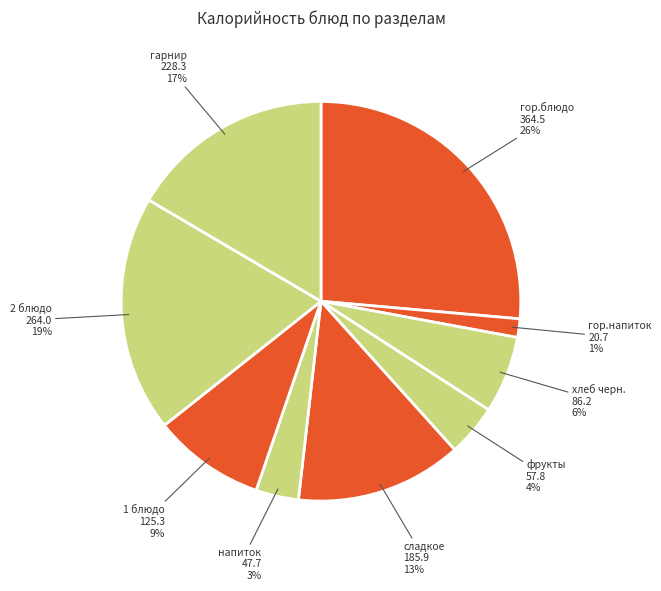

Do гор.блюдо and фрукты together represent more than half of the pie?

No